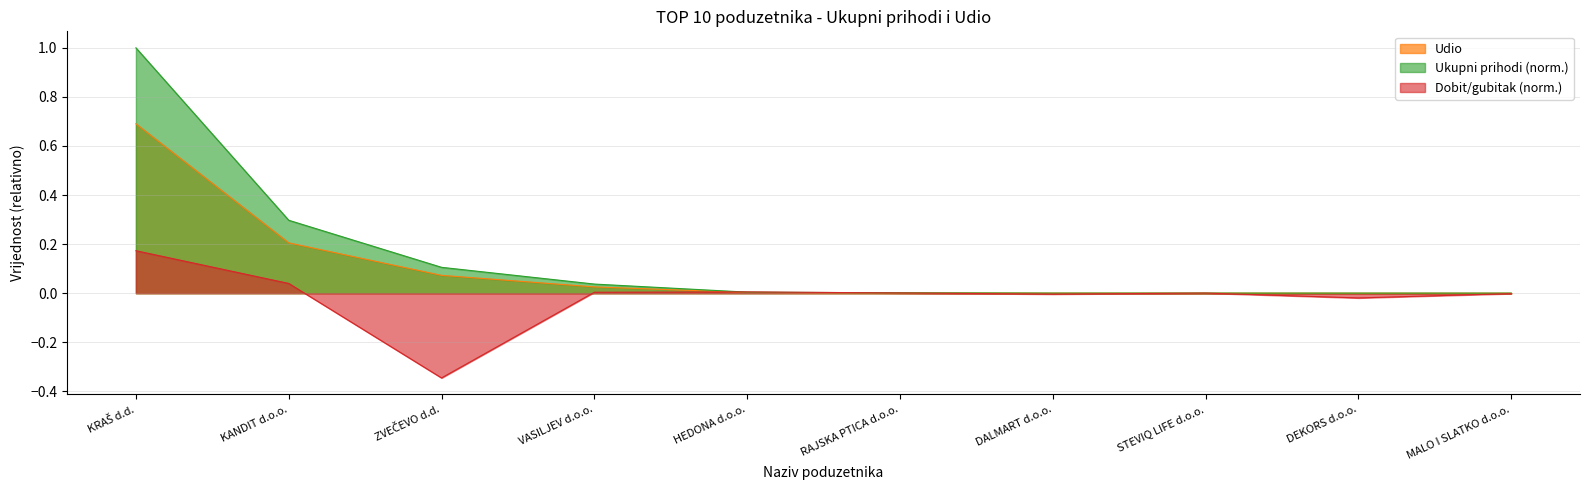

What is the label of the 6th point from the left?

RAJSKA PTICA d.o.o.